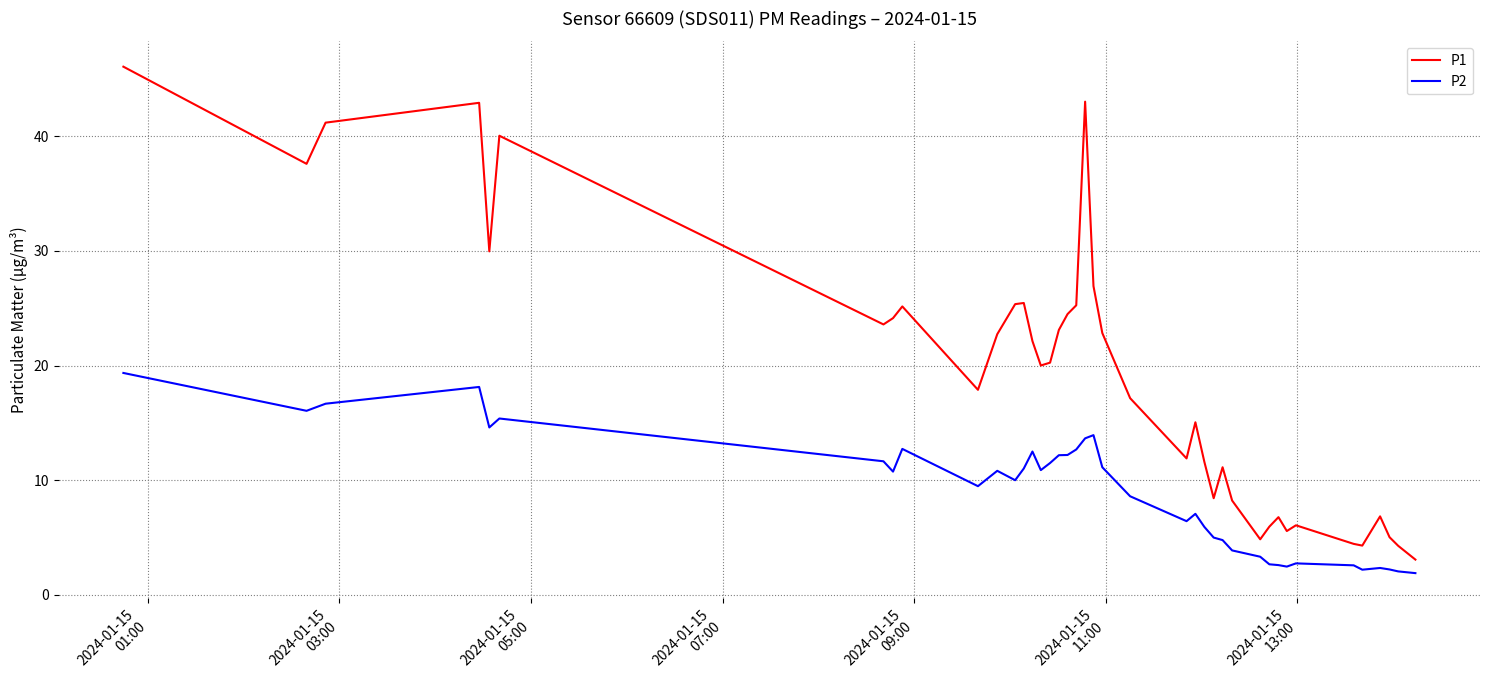

Which series has the largest range (max minus min)?

P1